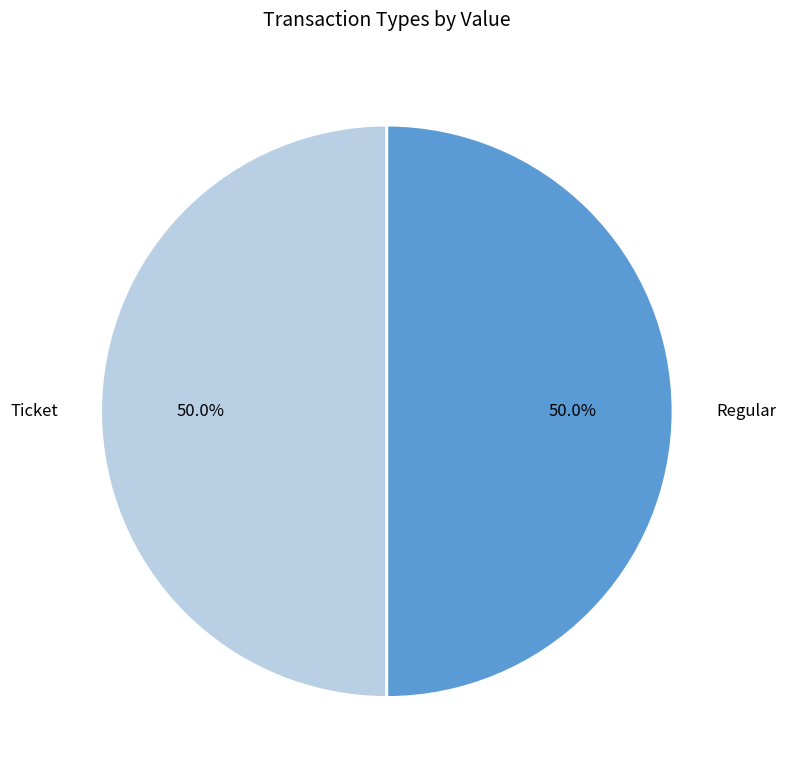

To the nearest percent, what is the difference between the Regular and Ticket slice percentages?

0%